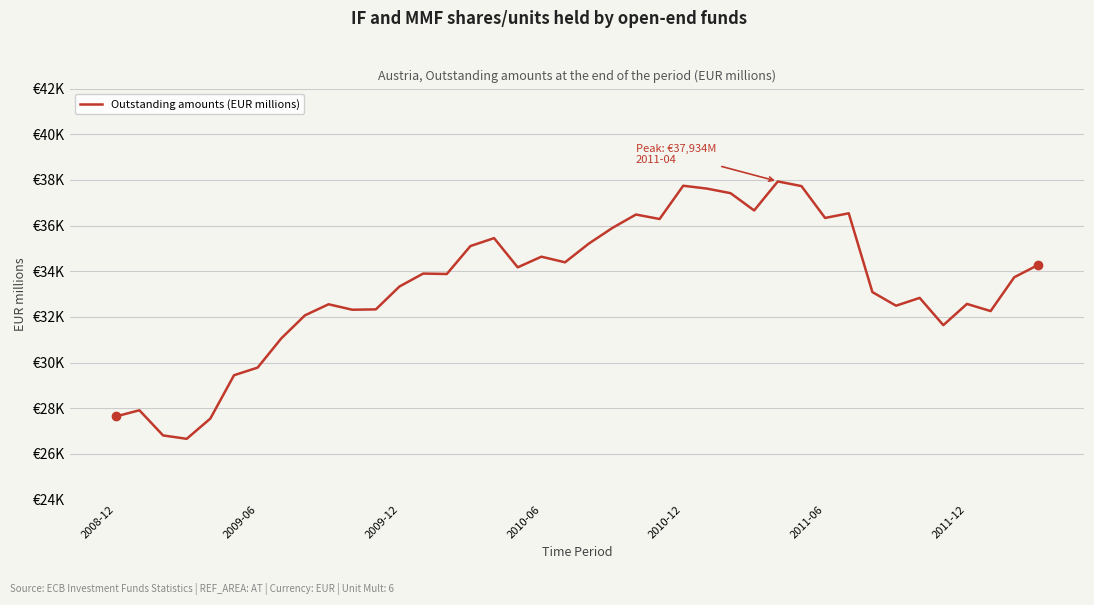

True or false: there are more than 1 points higher than both neighbors.

True